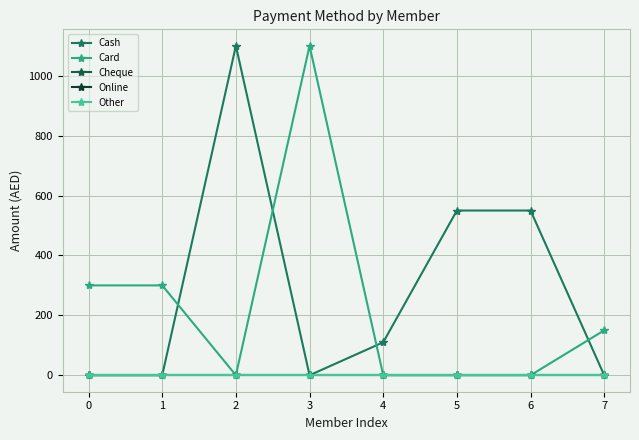

Is this an area chart (filled region under the line)?

No